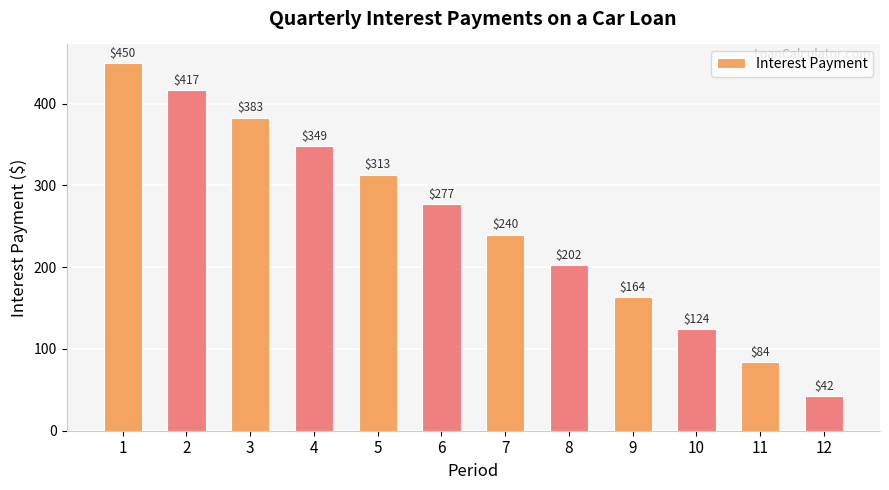

Which category has the highest value across all series?

1